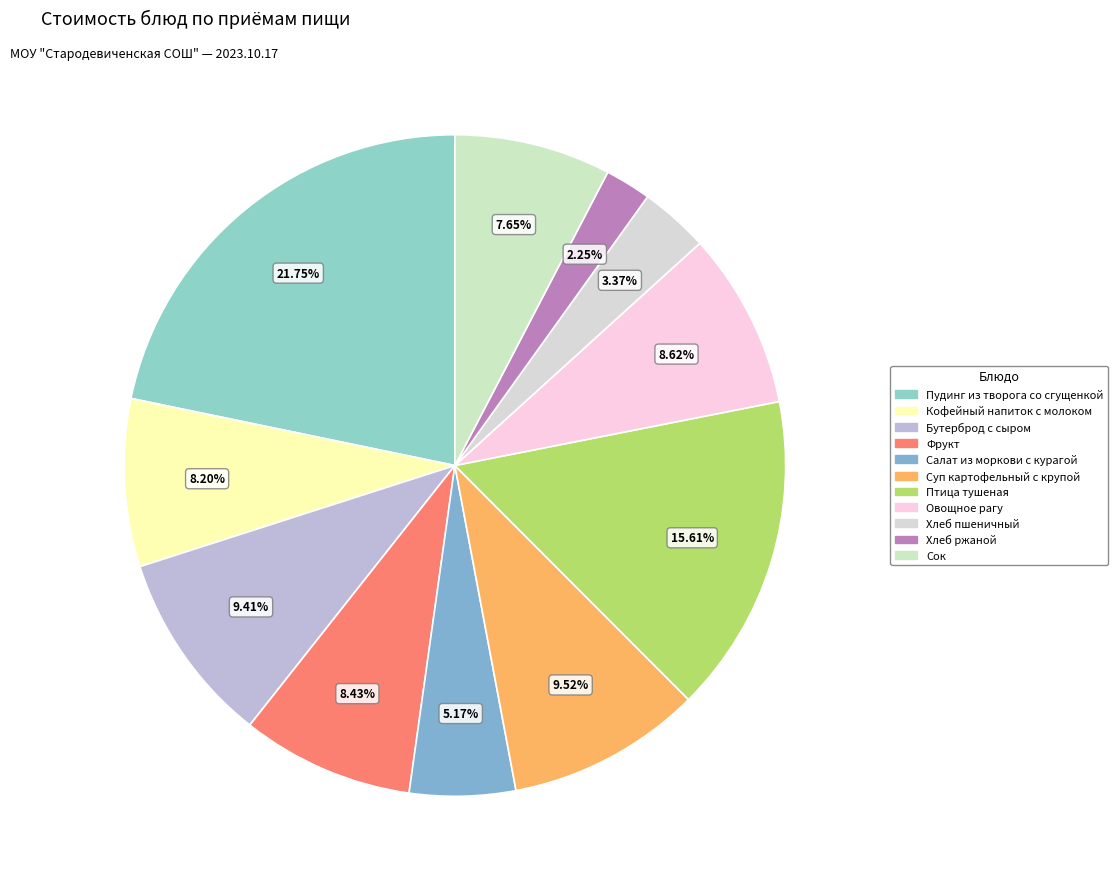

What is the smallest slice in the pie chart?

Хлеб ржаной